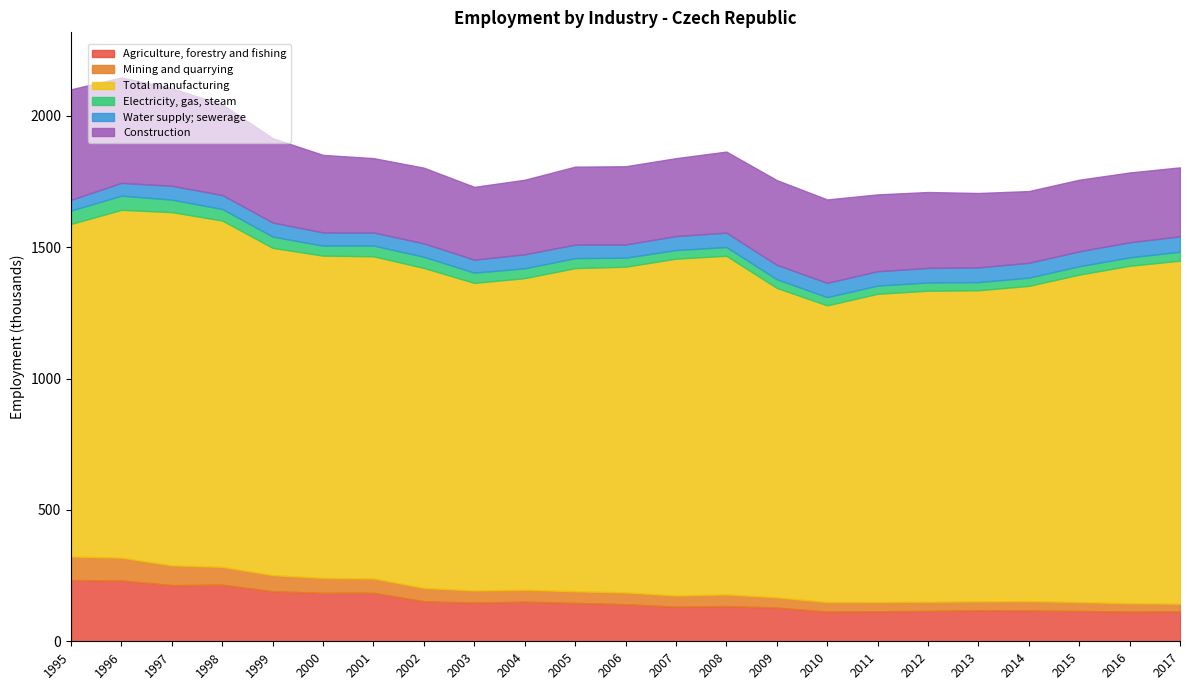

Which category has the highest value in the Water supply; sewerage series?

2017